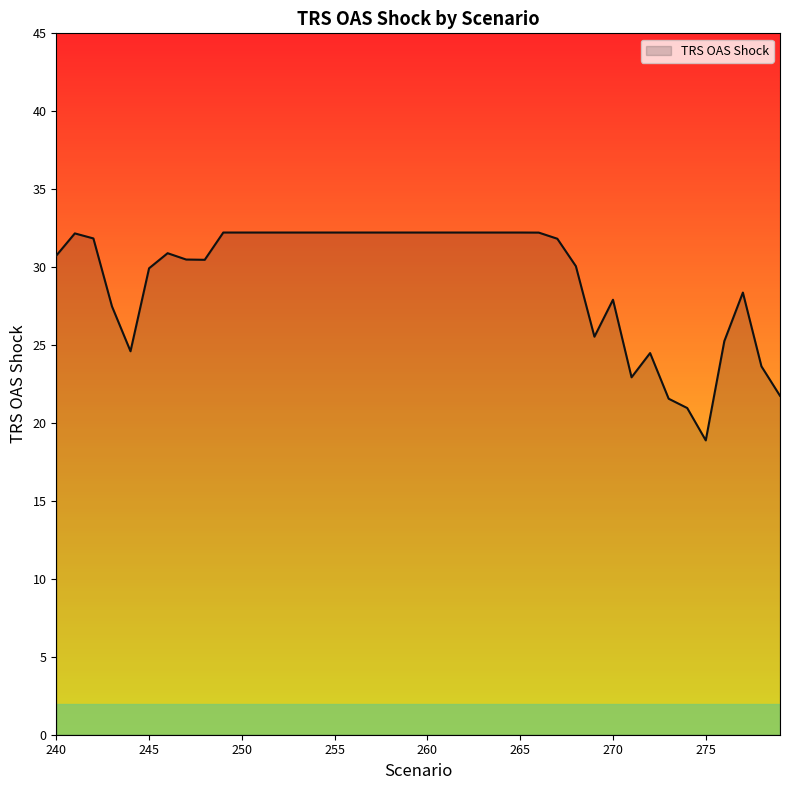

What is the maximum value shown in the chart?

32.2